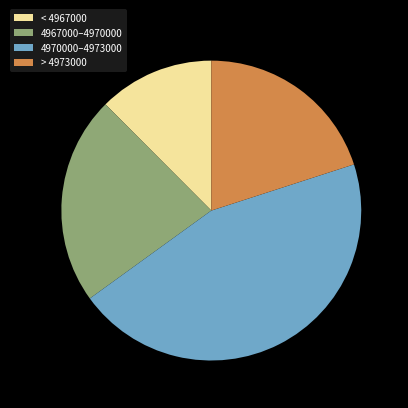

Do 4970000–4973000 and < 4967000 together represent more than half of the pie?

Yes